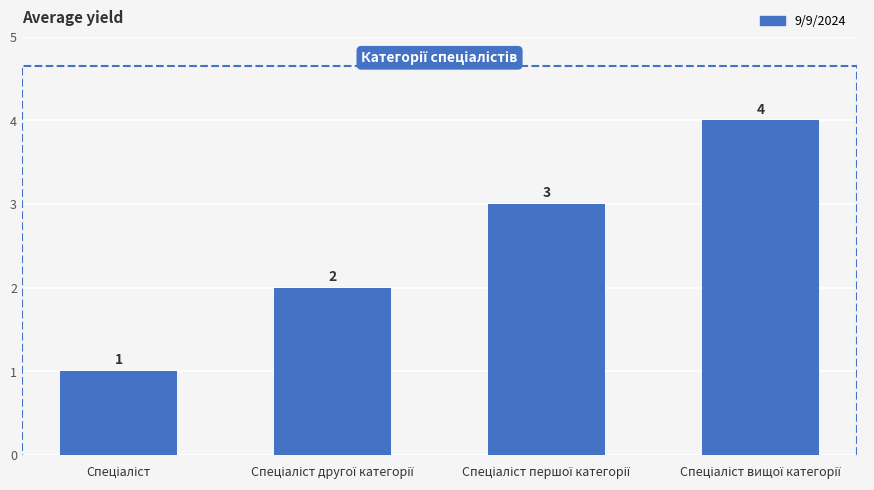

What is the maximum value shown in the chart?

4